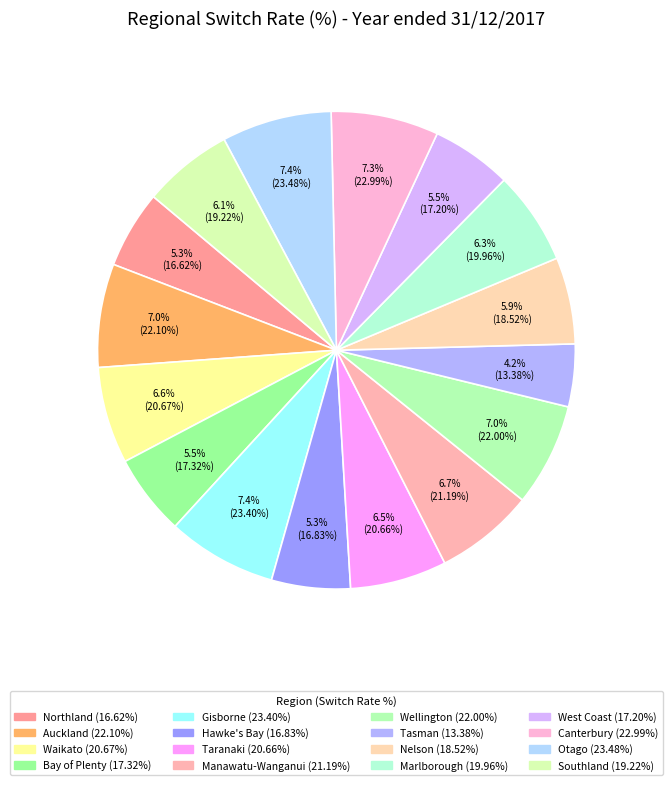

How many slices are in this pie chart?

16